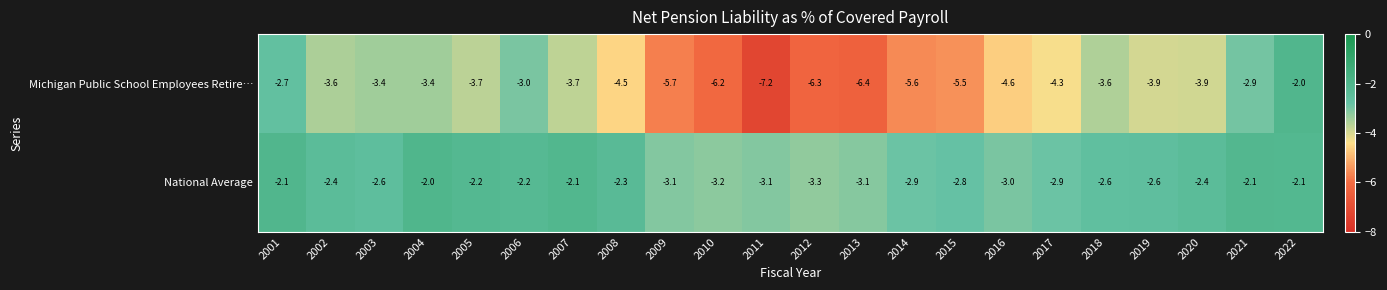

Which series has the largest total across all categories?

National Average